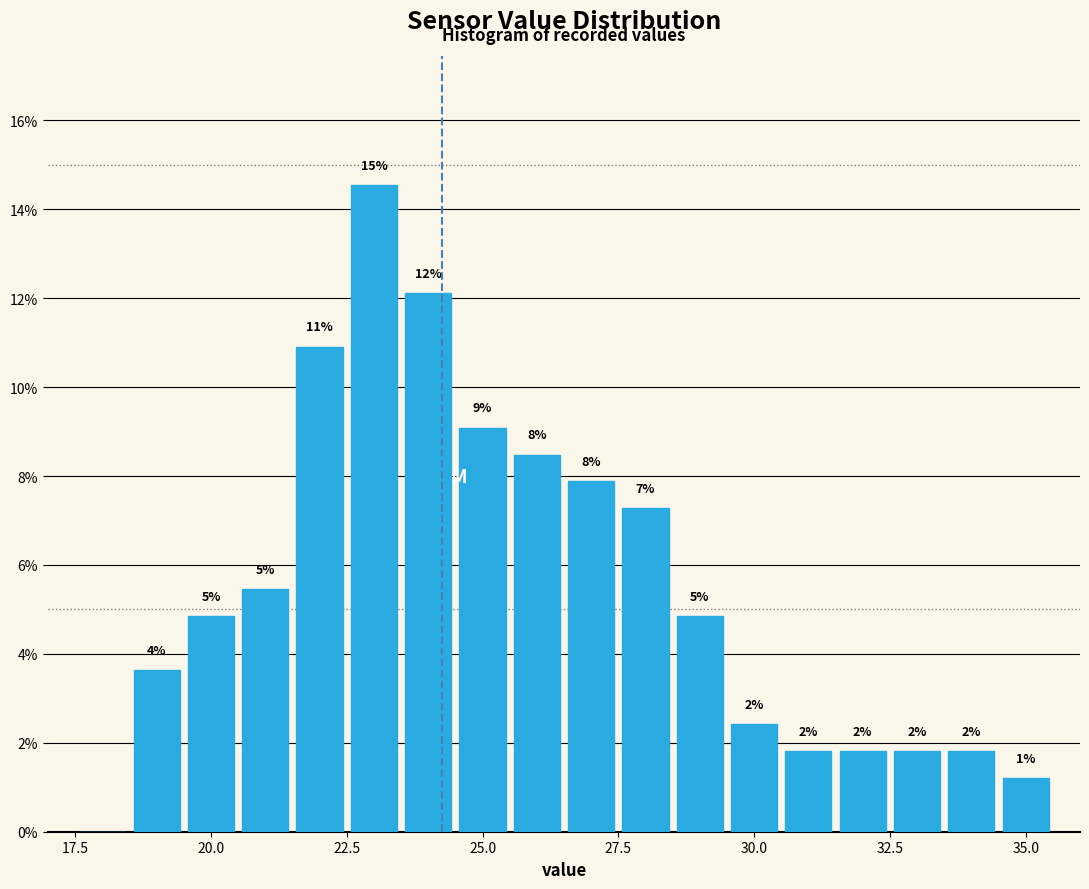

Around what value on the x-axis is the tallest bar? Give the approximate position of its centre, as read against the axis.

23.0